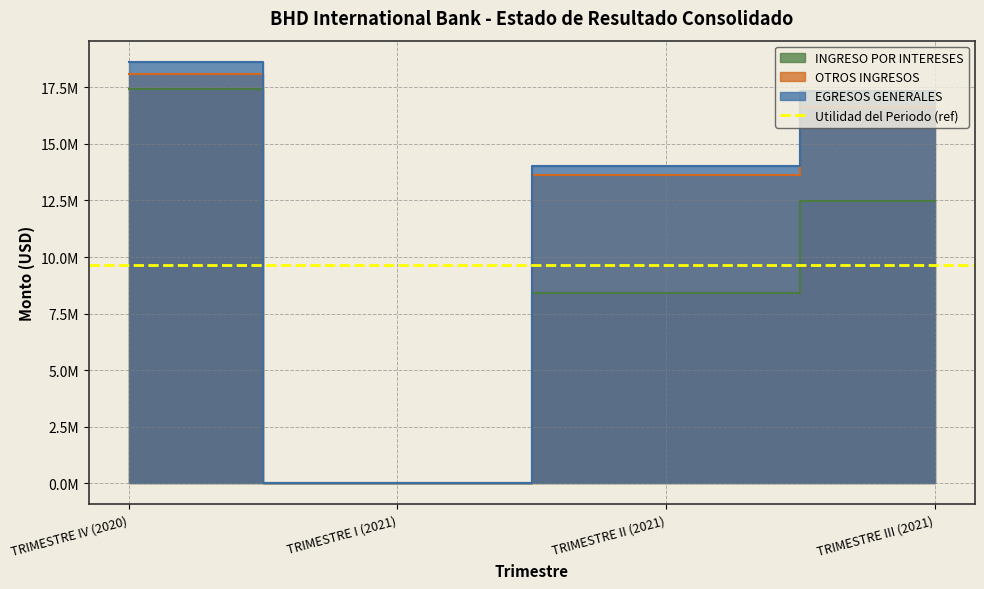

How many values in EGRESOS GENERALES are above zero?

3